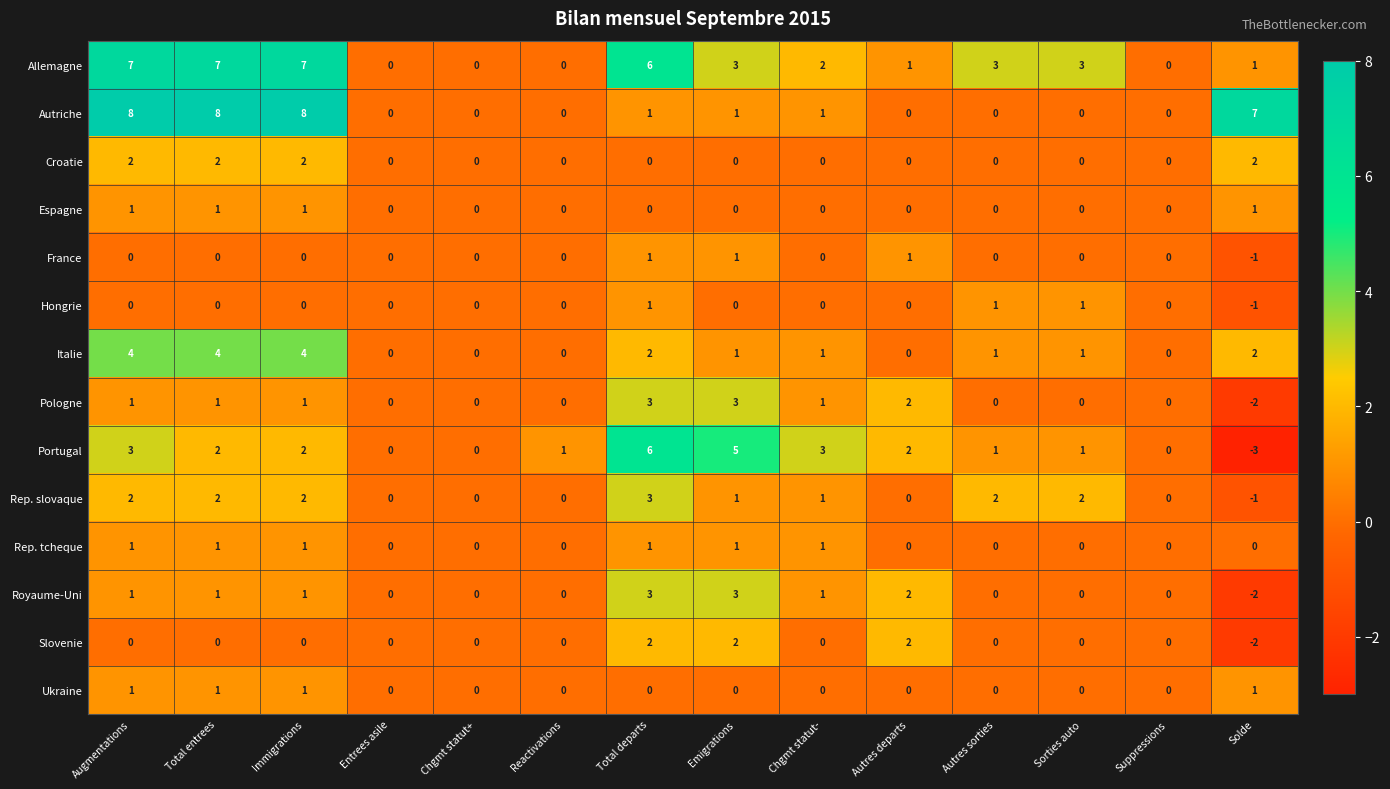

What is the spread (max minus min) of values at Total entrees?

8